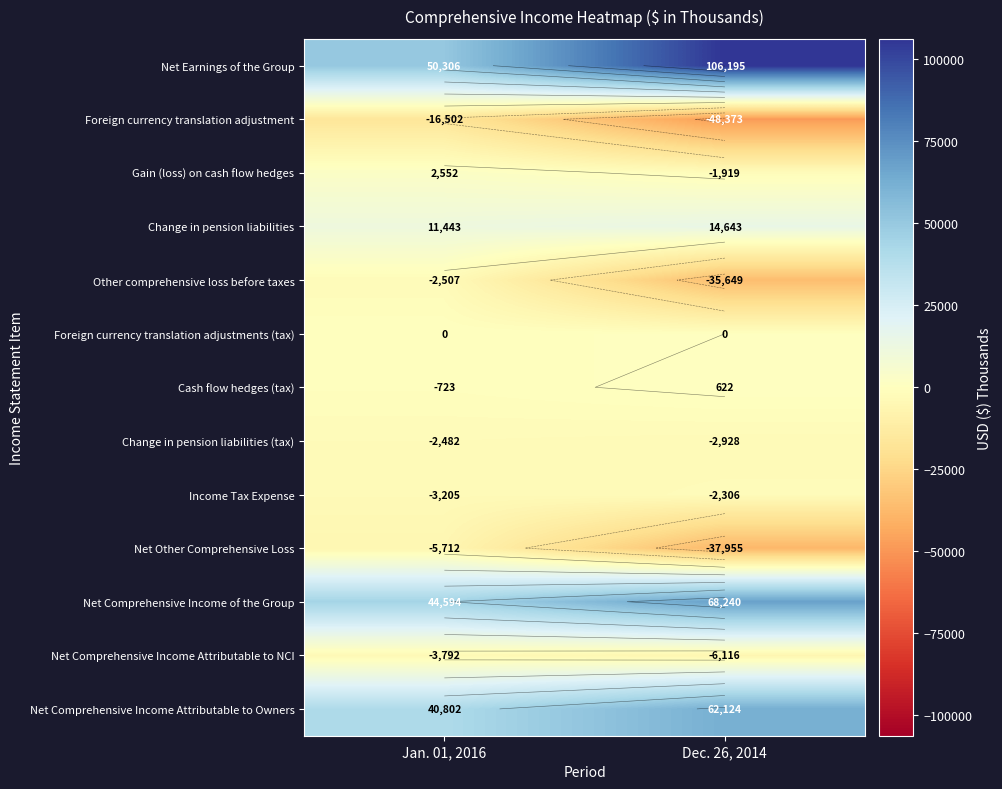

What is the sum of the Net Earnings of the Group values at Jan. 01, 2016 and Dec. 26, 2014?

156501